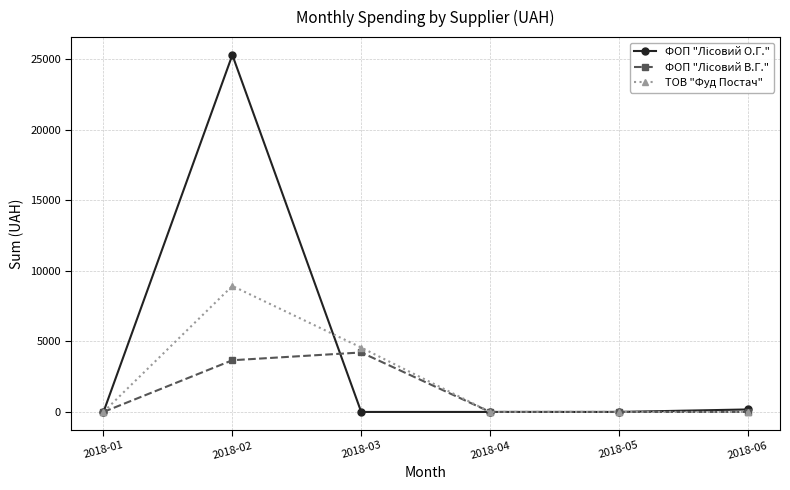

What is the difference between the highest and lowest values at 2018-02?

21651.7